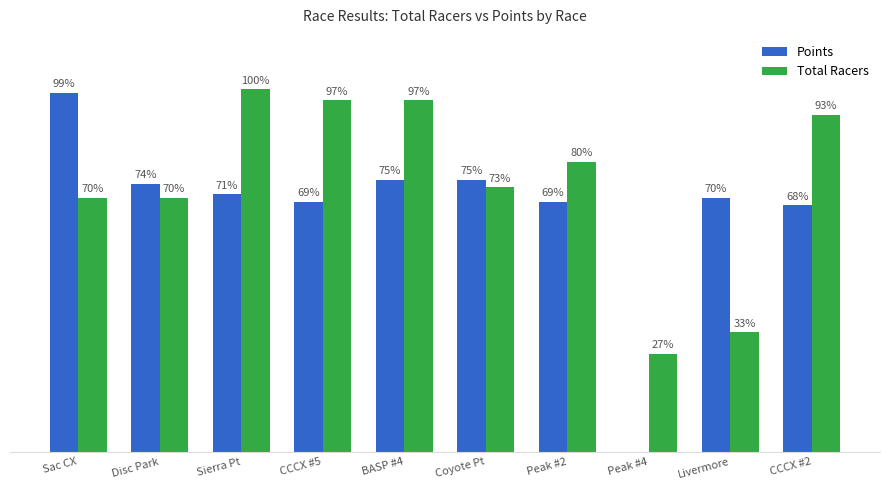

What are all the series names shown in the legend?

Points, Total Racers